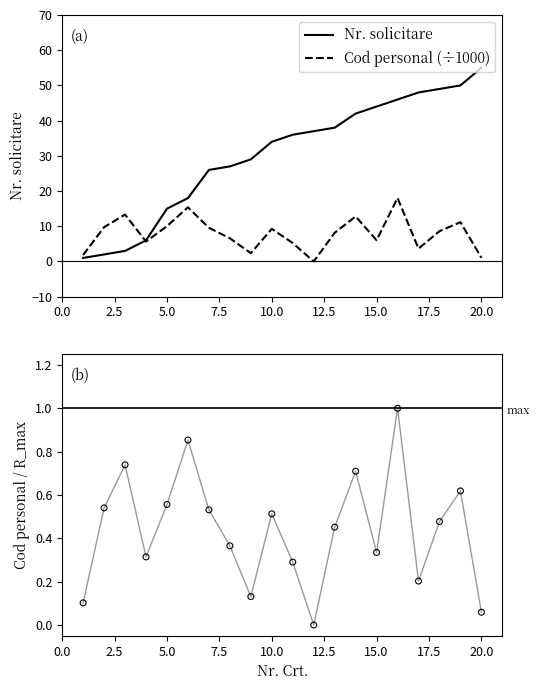

Which series reaches the minimum Y coordinate?

Cod personal (÷1000)